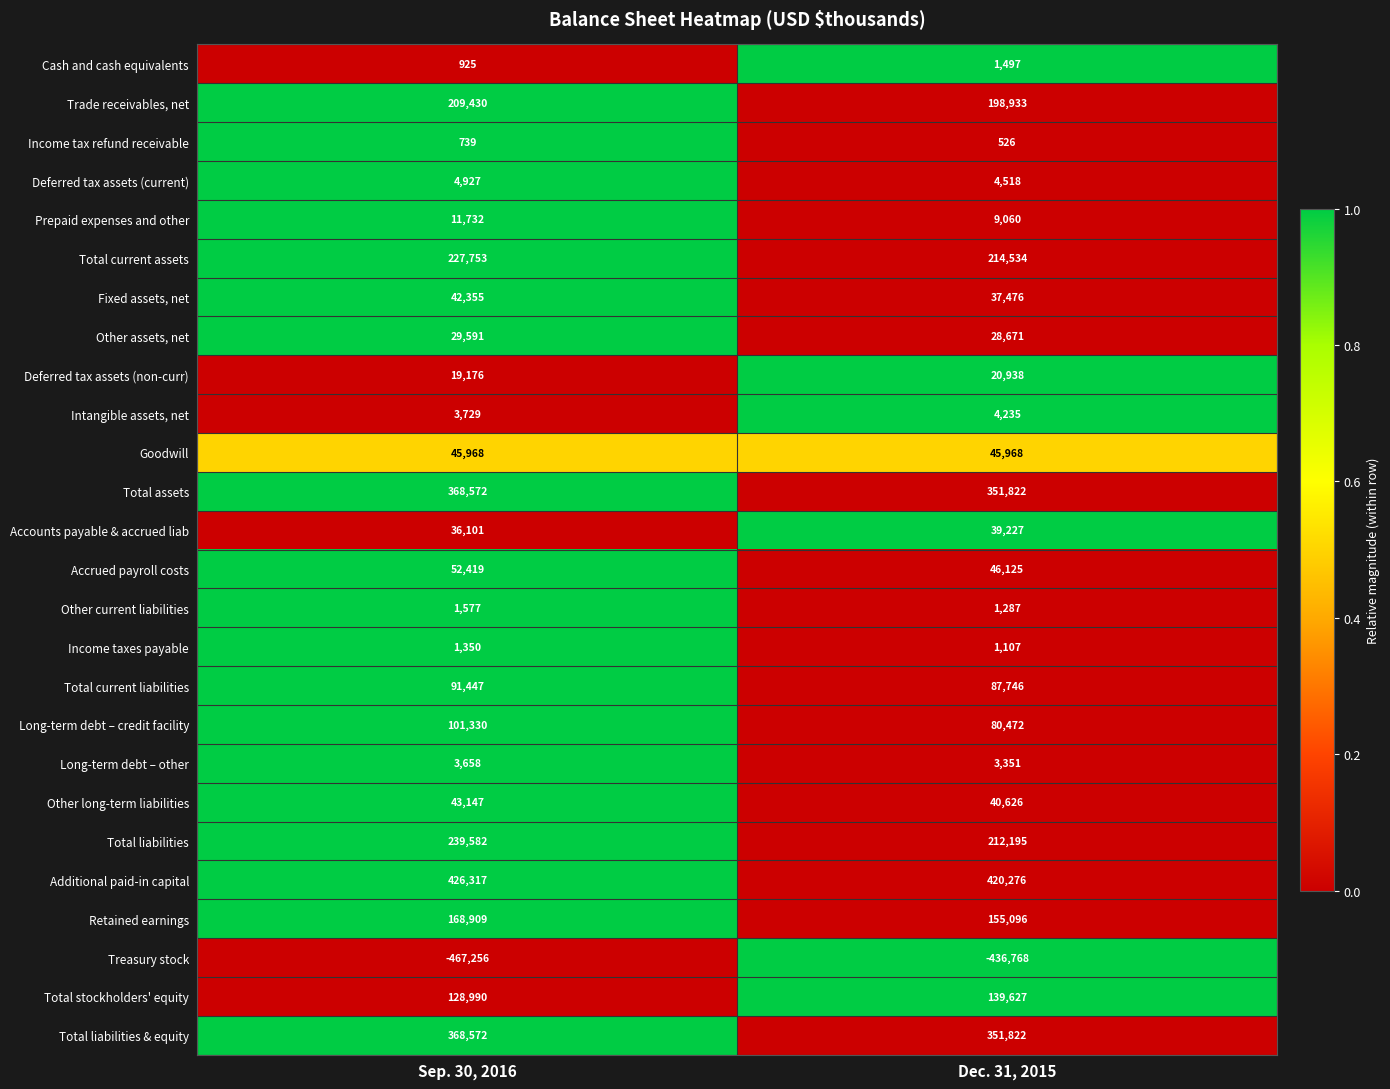

At which category is the sum across all series the highest?

Sep. 30, 2016